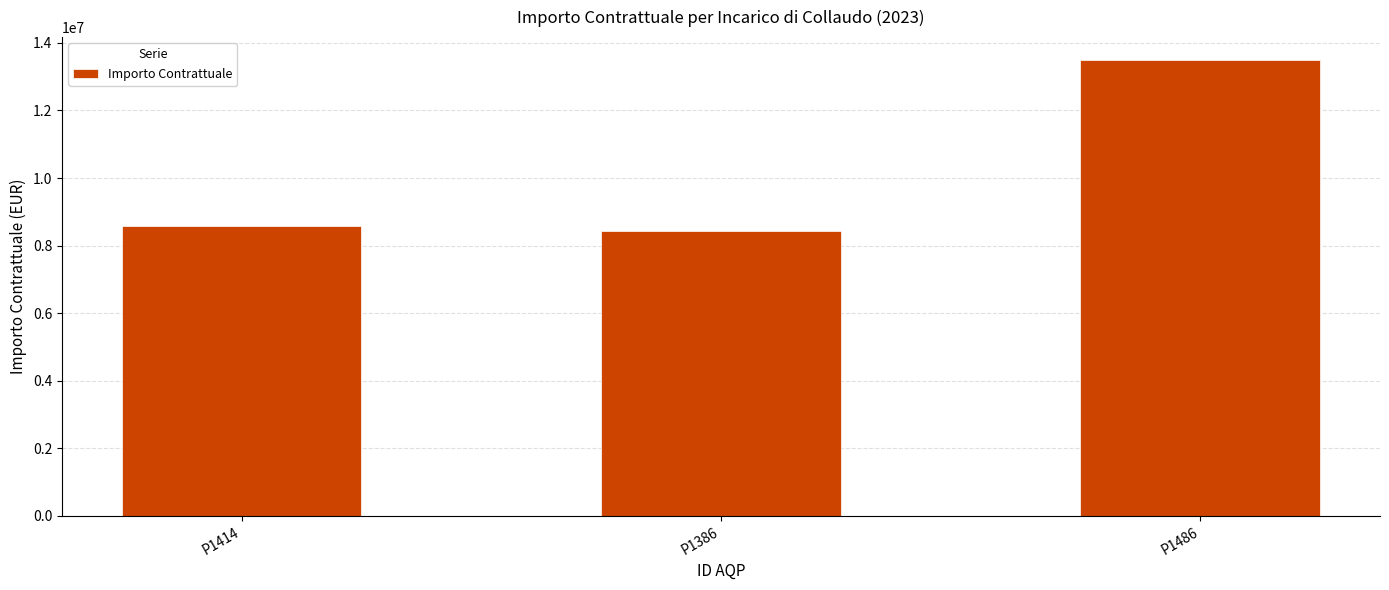

What is the change in value from P1414 to P1386?

-148882.7